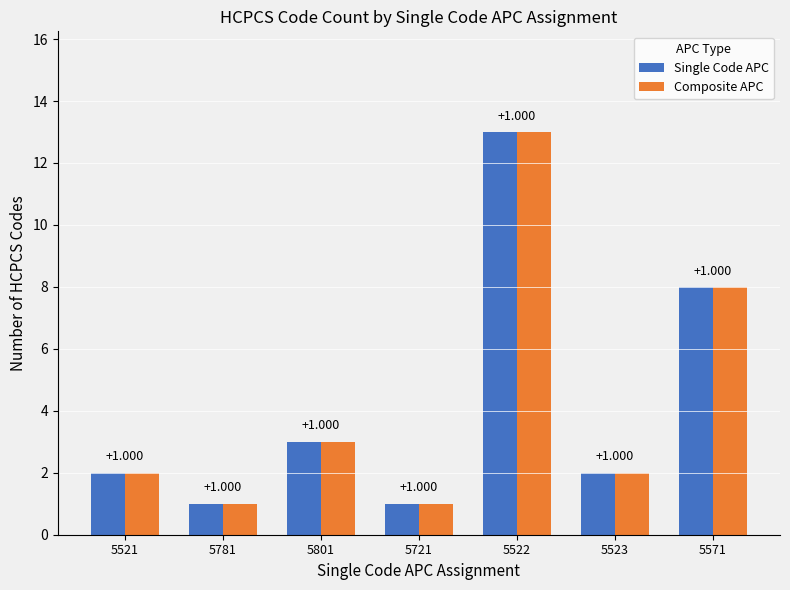

Is the value of Composite APC at 5571 greater than the value of Single Code APC at 5721?

Yes